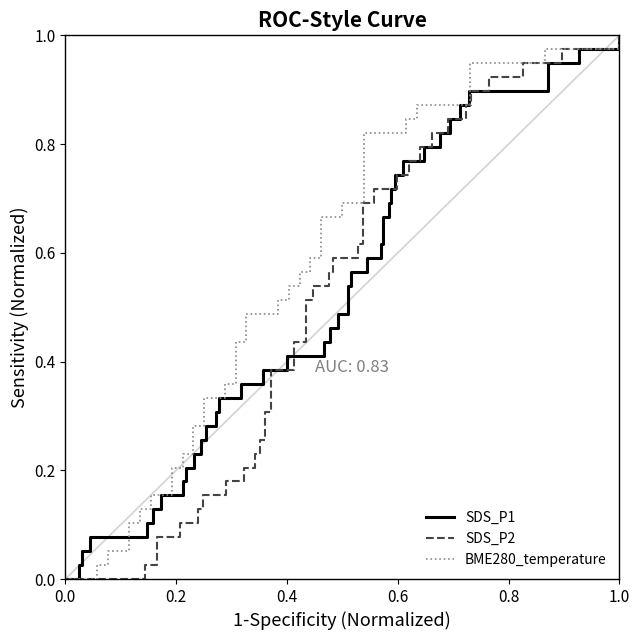

Count the number of categories in the chart.

40